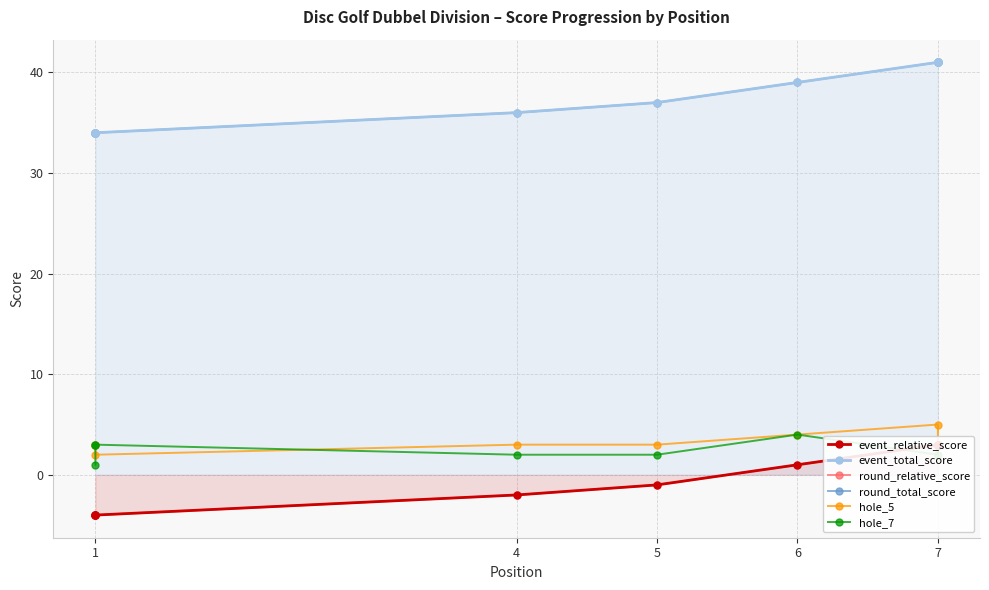

Is it true that round_total_score equals 10 at 4?

False